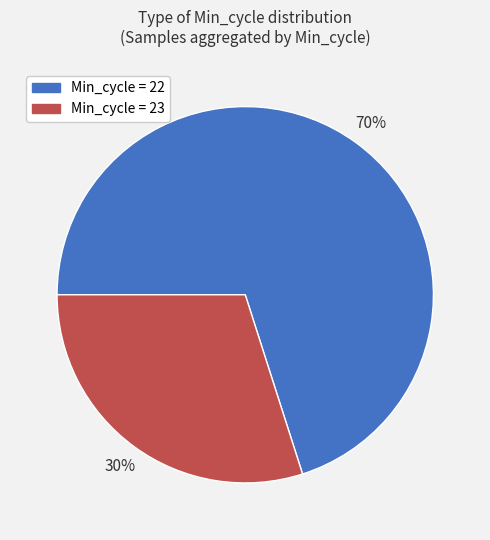

How many segments does this pie chart have?

2